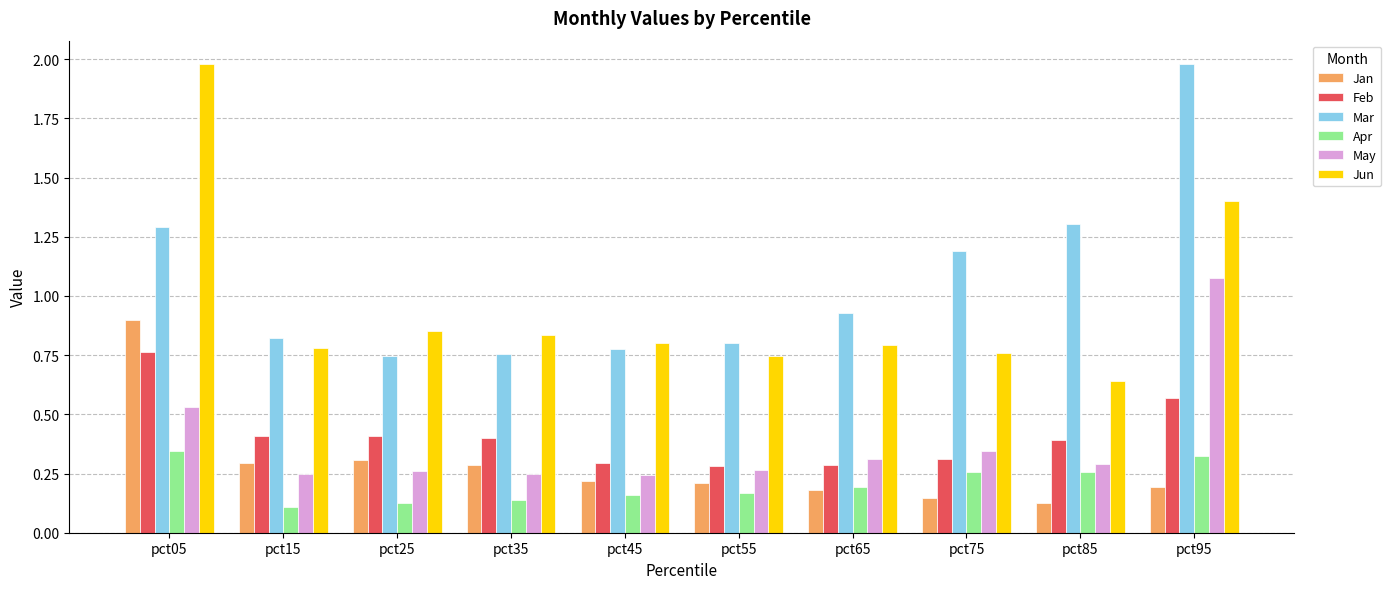

Which series changed the most between pct35 and pct85?

Mar